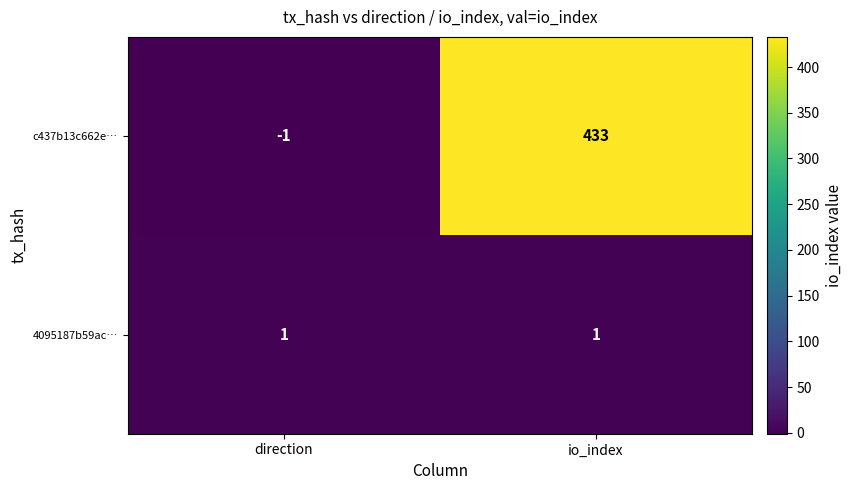

What is the average value of the c437b13c662e… series?

216